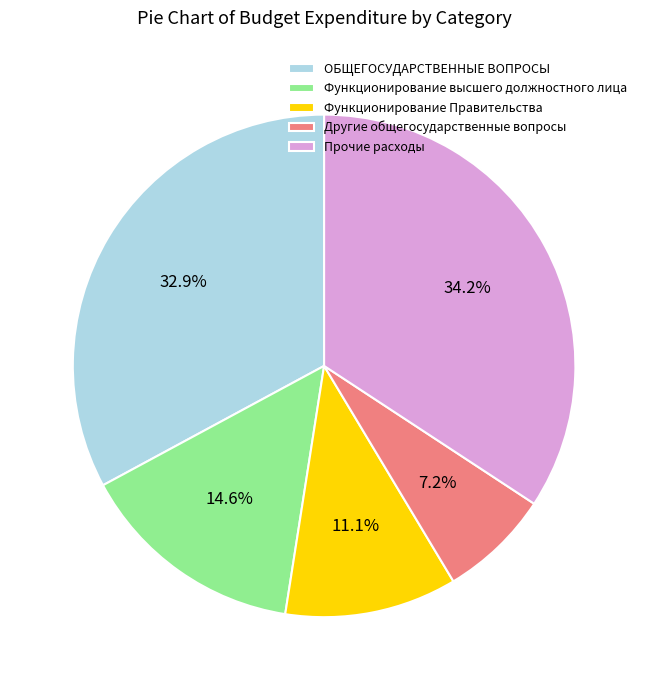

How many segments does this pie chart have?

5